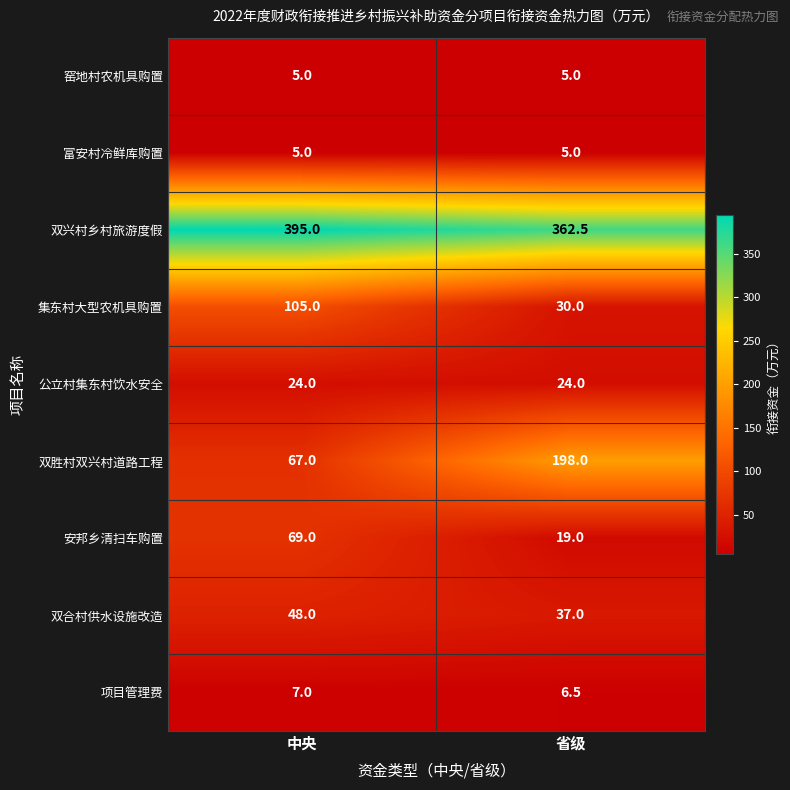

Is it true that 双兴村乡村旅游度假 equals 362.5 at 省级?

True